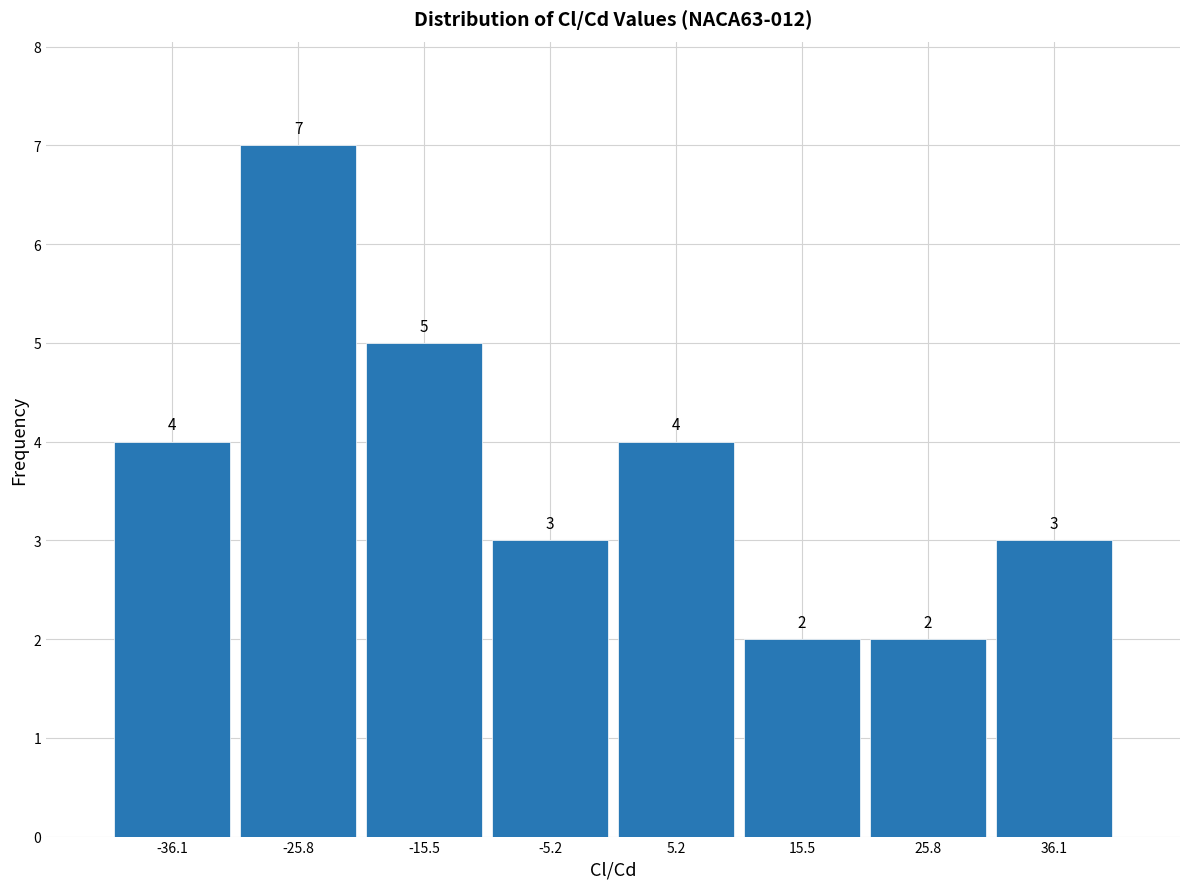

Reading left to right, list every bar in this chart as the range it spans on the x-axis followed by its height. The bar edges are not printed on the chart, so give them approximately, as read against the axis.

-42 to -30: 4
-30 to -20: 7
-20 to -10: 5
-10 to 0: 3
0 to 10: 4
10 to 20: 2
20 to 30: 2
30 to 42: 3